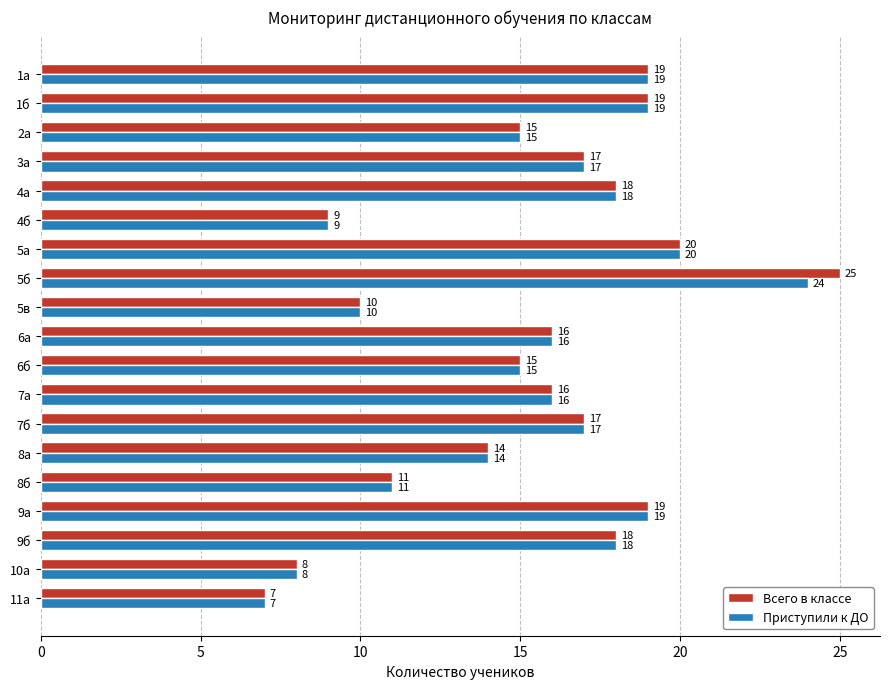

Which series changed the most between 5б and 9а?

Всего в классе